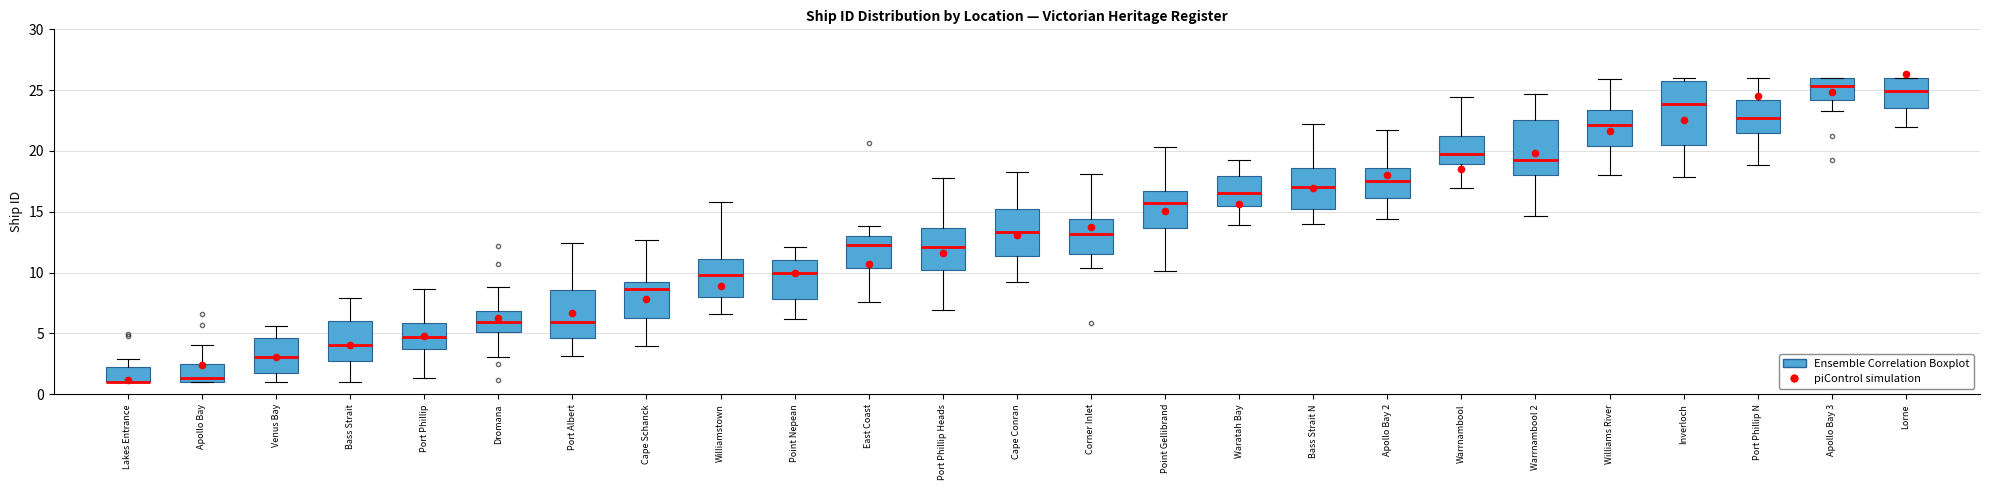

Comparing the boxes themselves (not the whiskers), which one is the tallest?

Inverloch